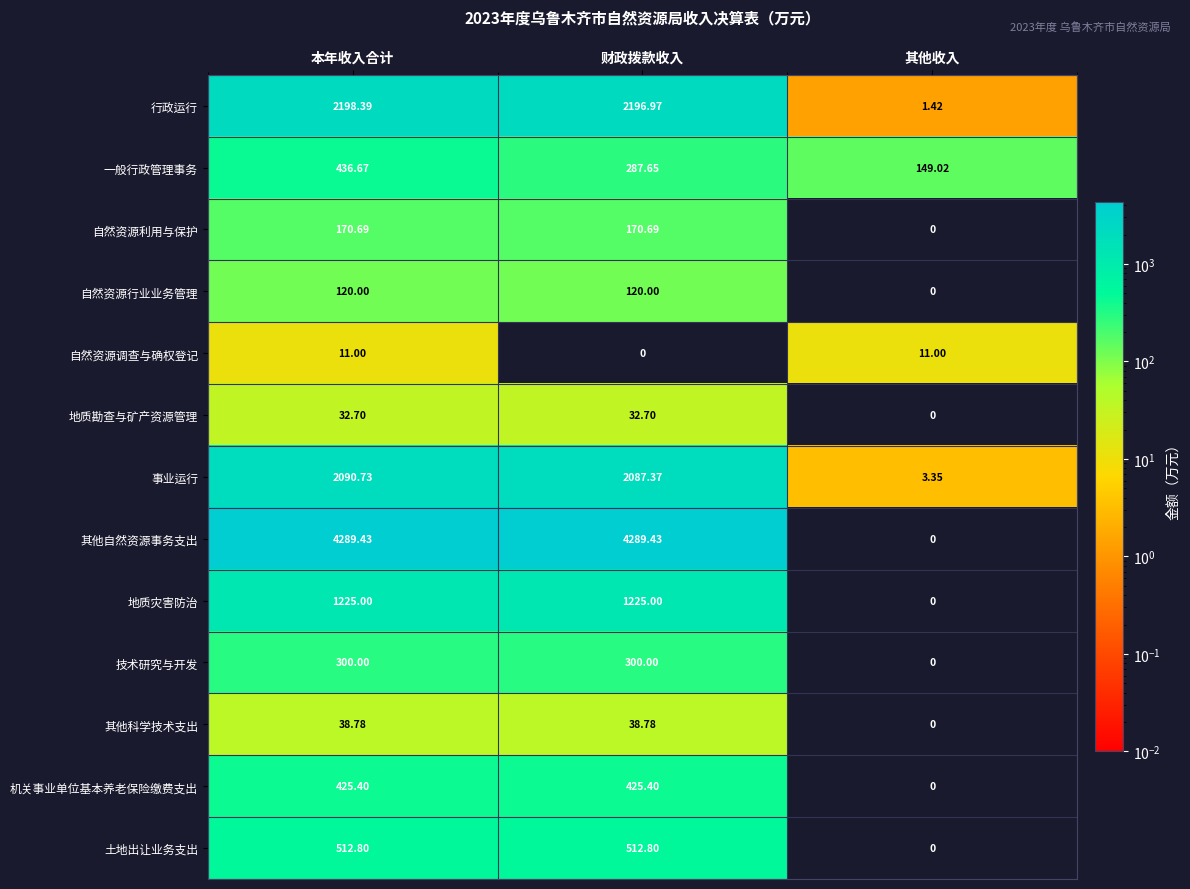

At which label does 机关事业单位基本养老保险缴费支出 first exceed 425?

本年收入合计